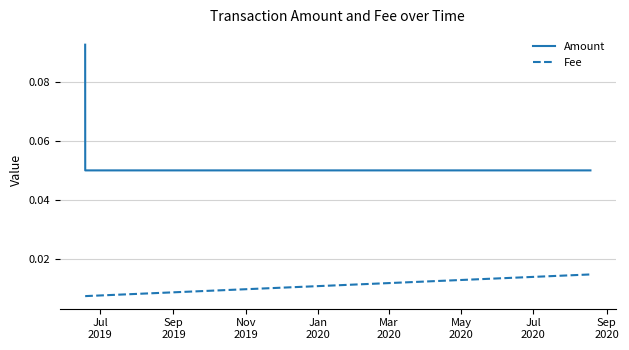

Rank the series by their average value, from lowest to highest.

Fee, Amount